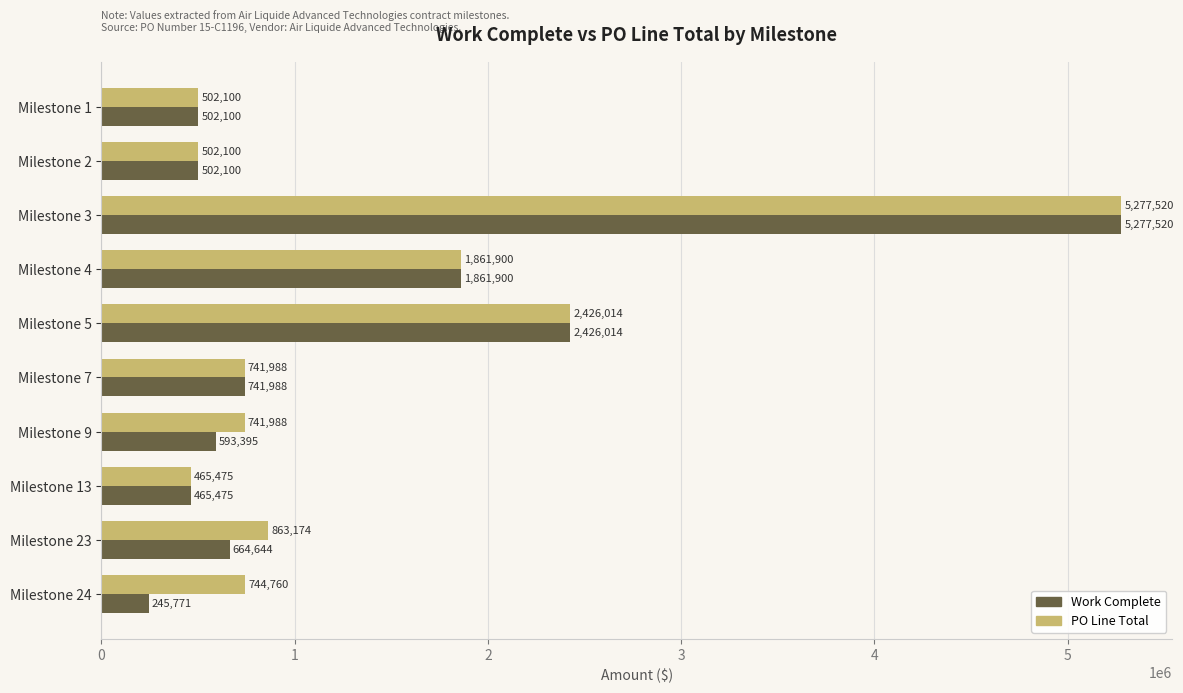

List the series in order of their overall mean, highest first.

PO Line Total, Work Complete